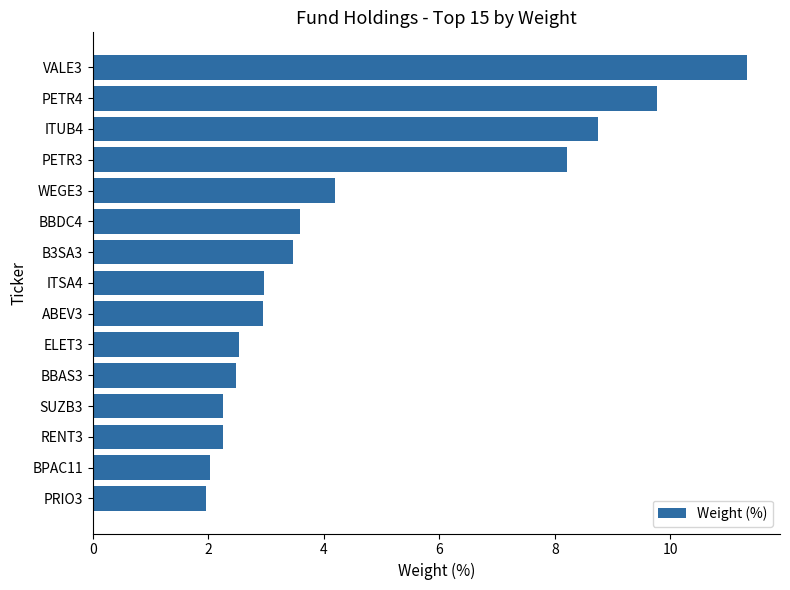

What is the sum of all values?

68.7